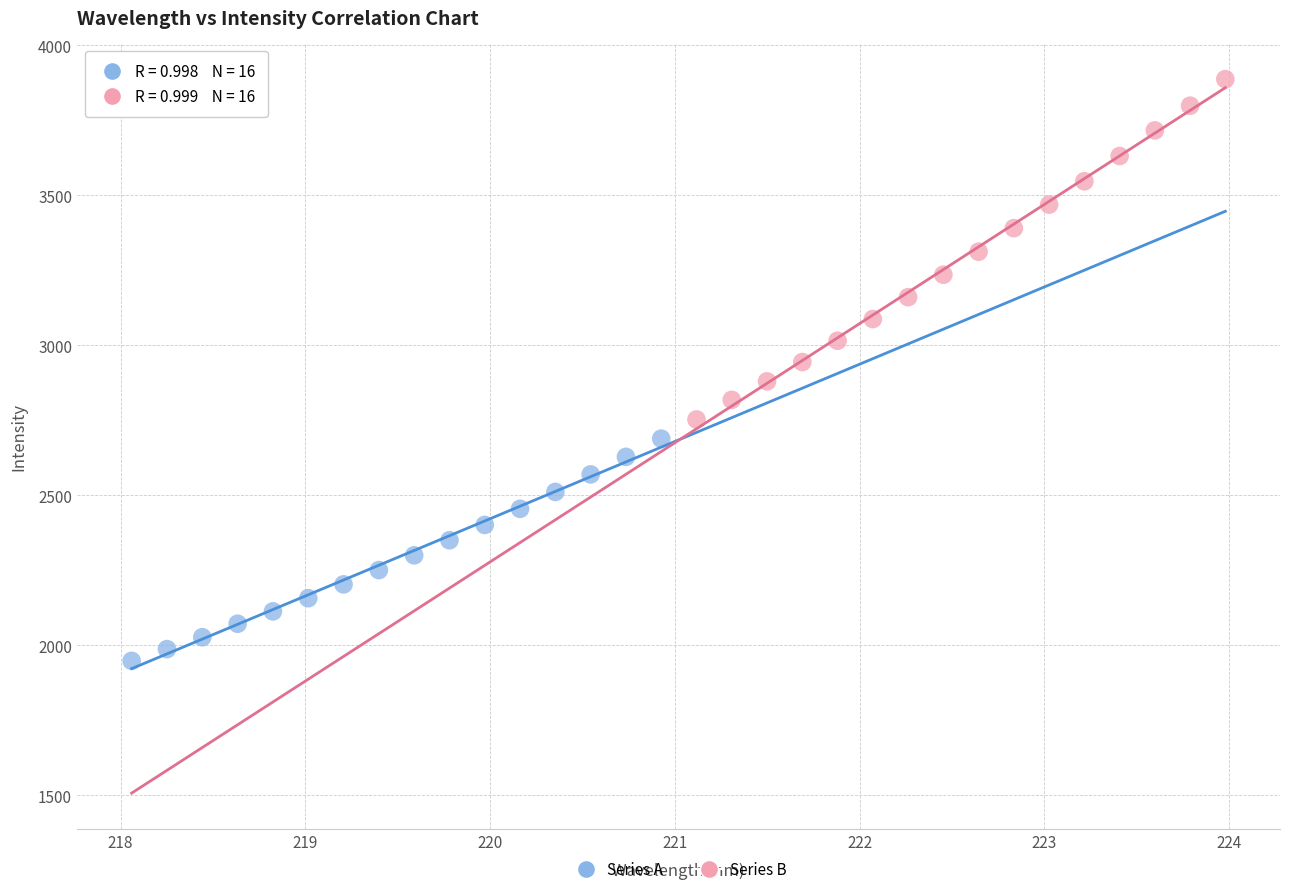

Which series has the largest Y range (max minus min)?

Series B